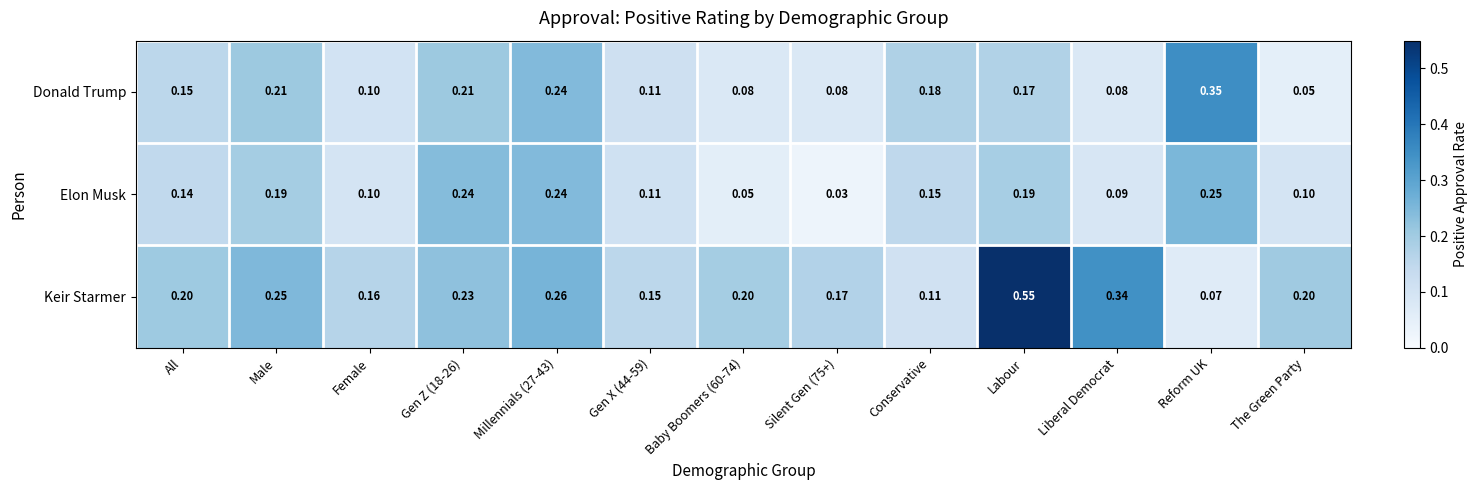

Rank the series at The Green Party from lowest to highest value.

Donald Trump, Elon Musk, Keir Starmer